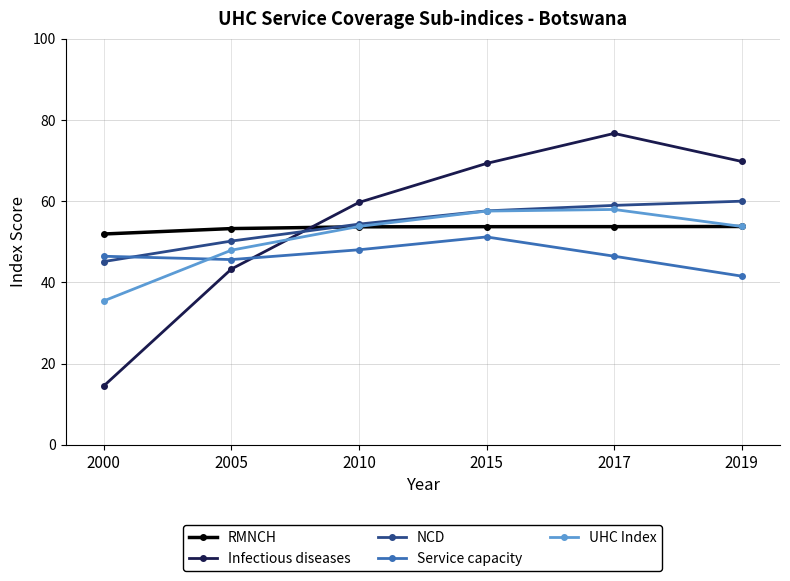

At which category does Service capacity reach its first local valley?

2005